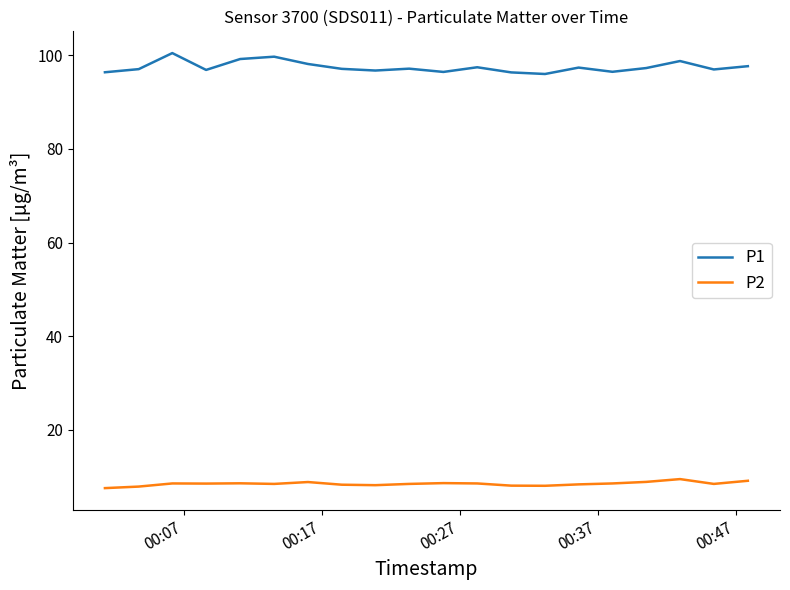

What is the maximum value for P2?

9.4